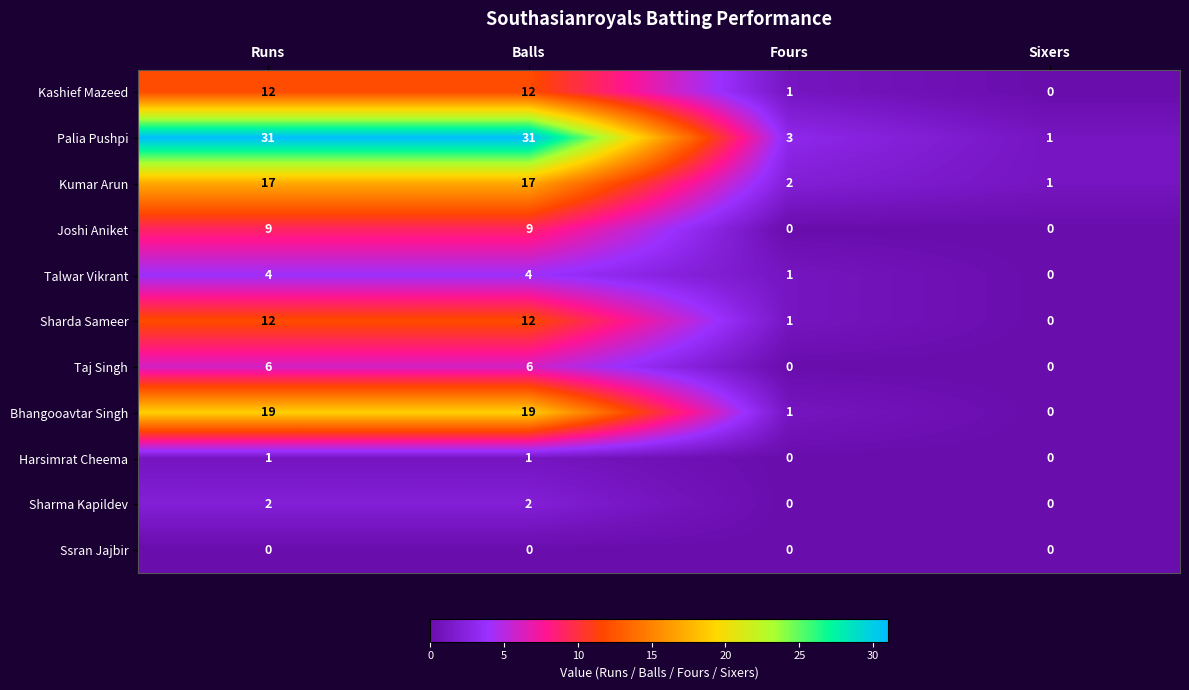

What is the average value of the Bhangooavtar Singh series?

10